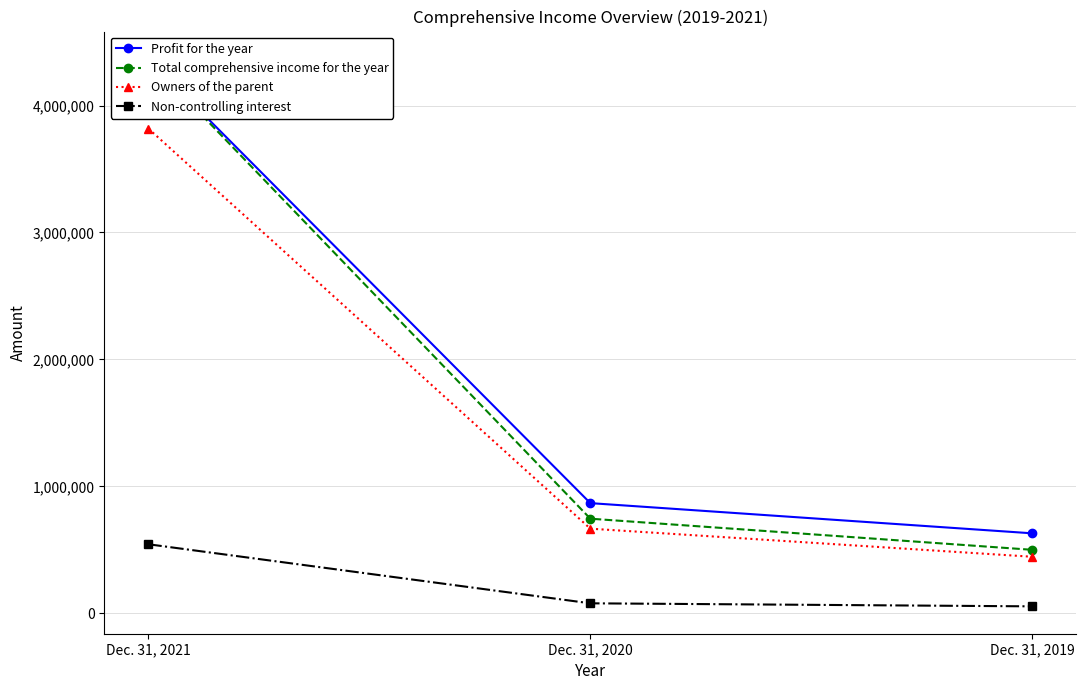

What value does the Non-controlling interest series have at Dec. 31, 2019, to the nearest 100?

54700